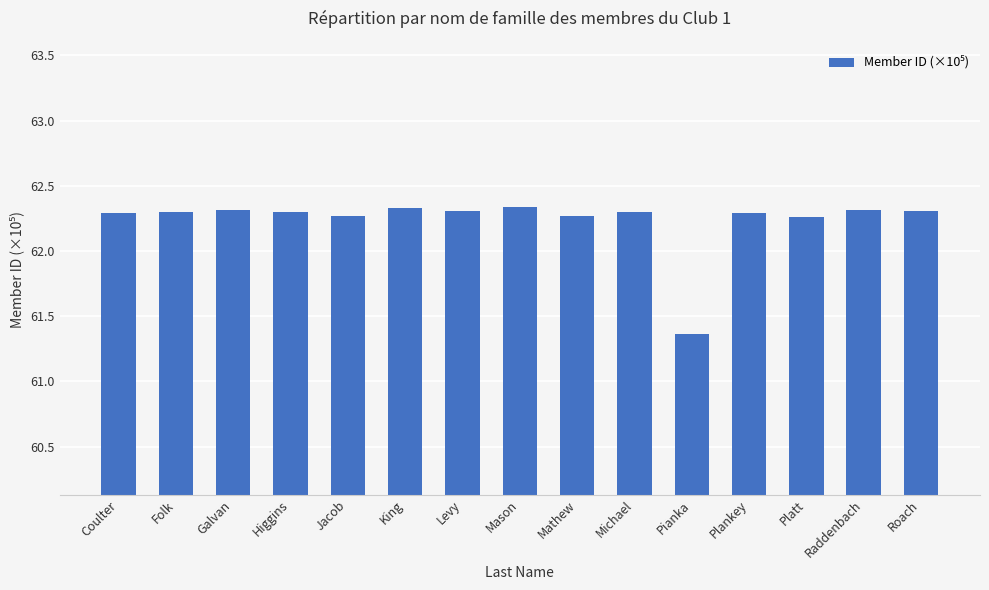

Which label corresponds to the smallest value in the chart?

Pianka